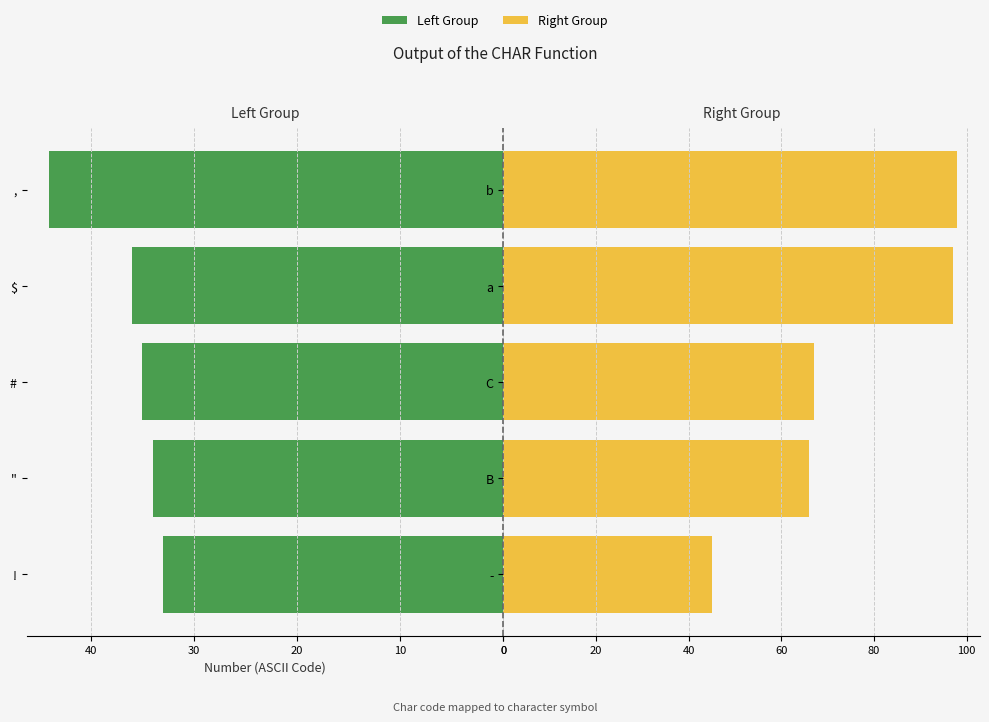

Rank the series by their average value, from lowest to highest.

Left Group, Right Group